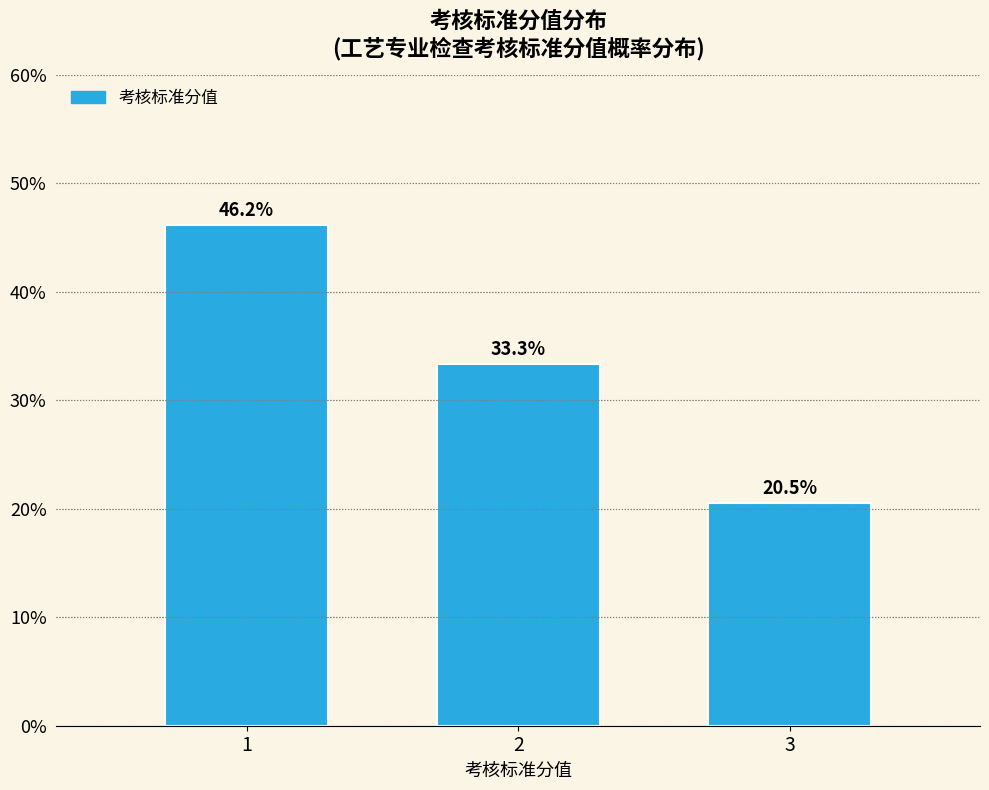

Are the bars horizontal?

No